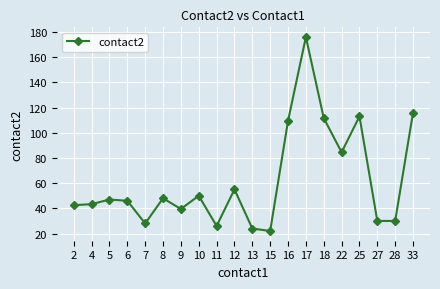

At which category does the chart reach its minimum across all series?

15